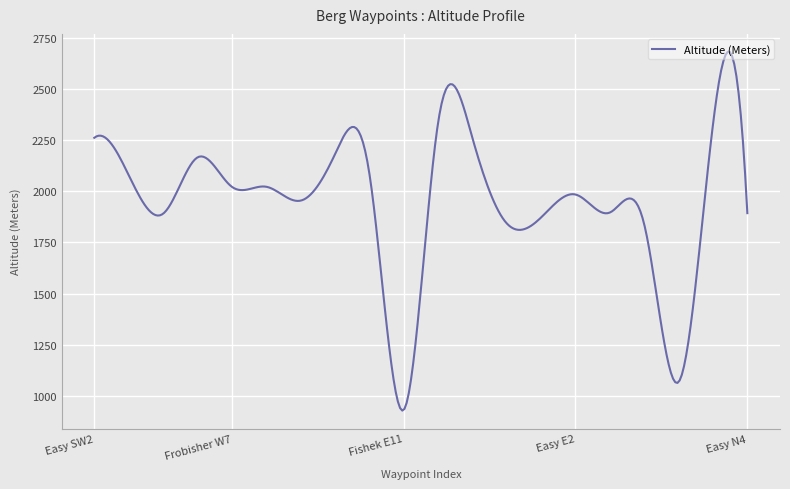

What is the greatest value displayed?

2681.0